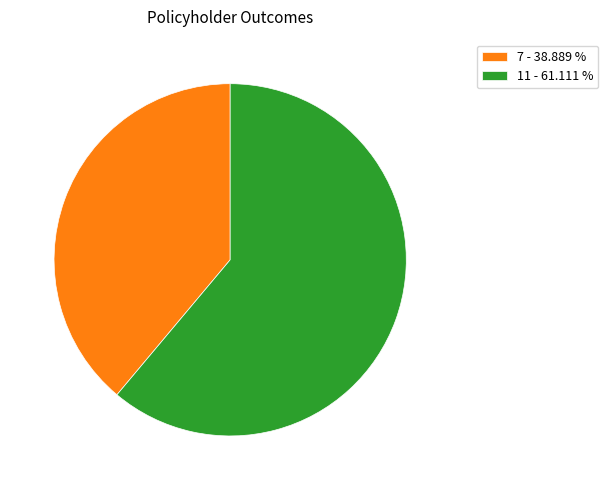

How many segments does this pie chart have?

2